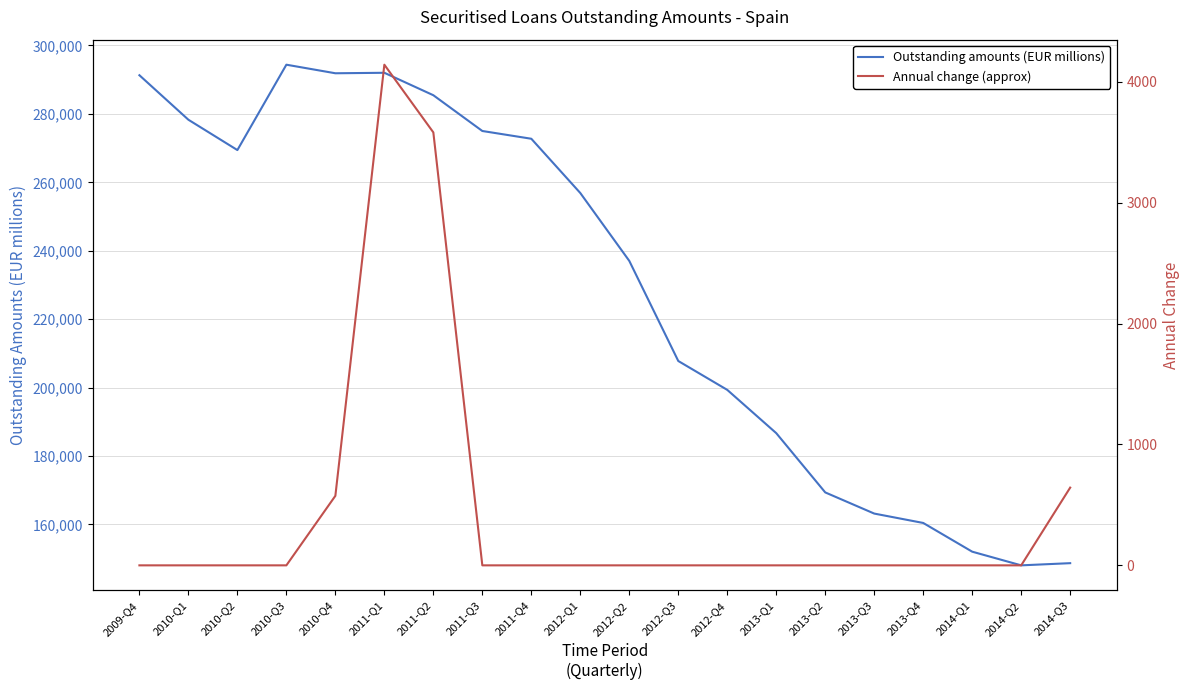

List the series in order of their peak value, highest first.

Outstanding amounts (EUR millions), Annual change (approx)